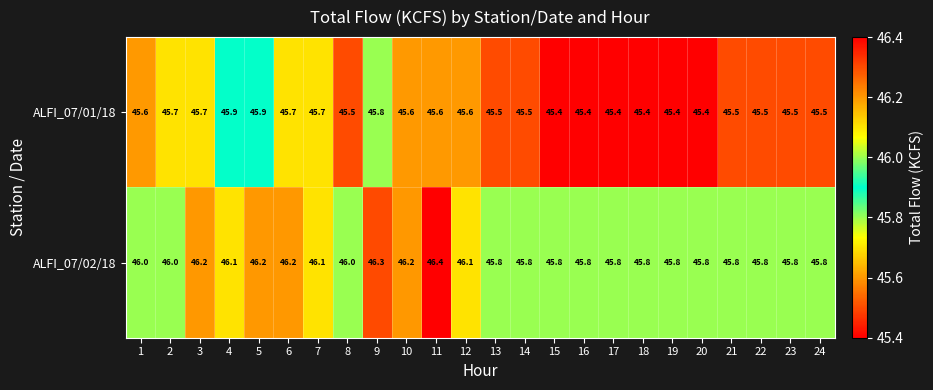

The value of ALFI_07/01/18 at 8 is 45.5. True or false?

True